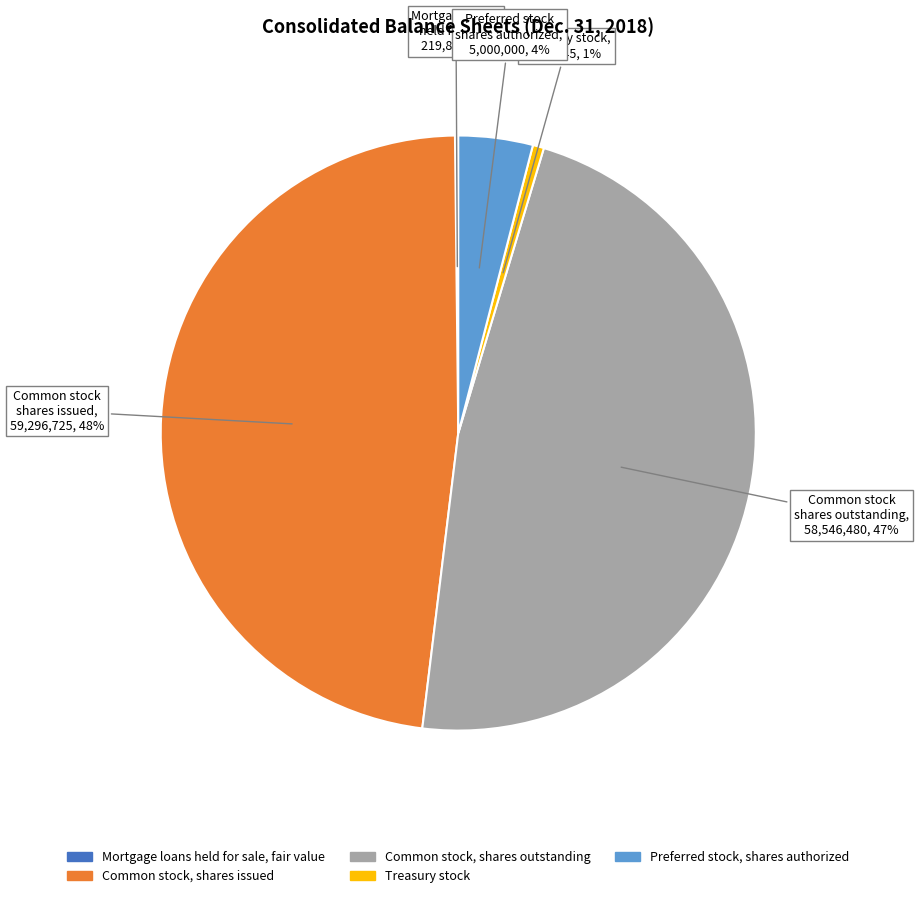

Does Preferred stock, shares authorized account for over 50% of the chart?

No